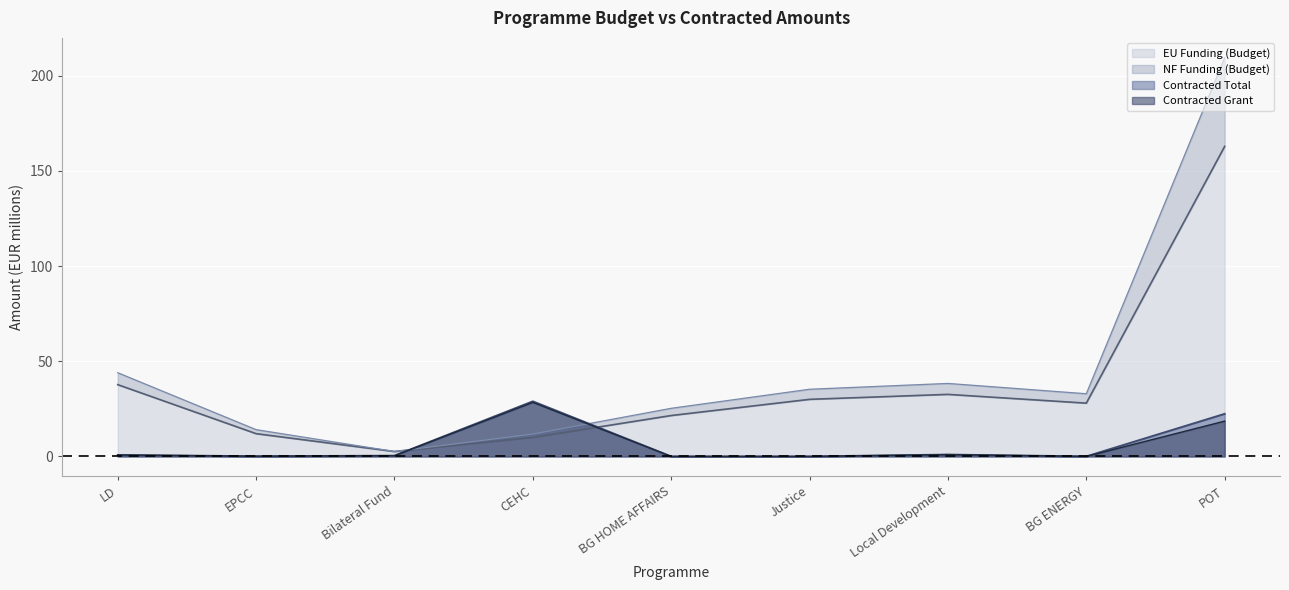

True or false: EU Funding (Budget) has a value of 28.0 at BG ENERGY.

True